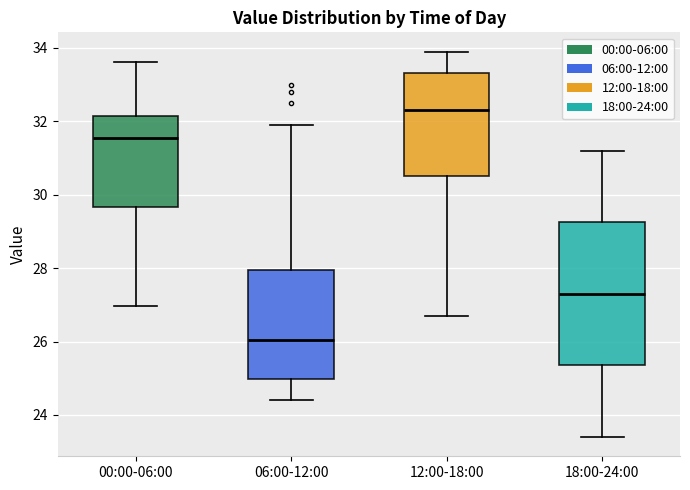

Reading left to right, transcribe this box plot: for each box, give where its median line is, the range the box spans, and where its two whiskers end, as read against the y-axis. The values are not printed on the chart, so give them approximately, as read against the axis.

00:00-06:00: median 31.6, box 29.6 to 32.2, whiskers 27.0 to 33.6
06:00-12:00: median 26.0, box 25.0 to 28.0, whiskers 24.4 to 32.0
12:00-18:00: median 32.4, box 30.6 to 33.4, whiskers 26.8 to 34.0
18:00-24:00: median 27.4, box 25.4 to 29.2, whiskers 23.4 to 31.2